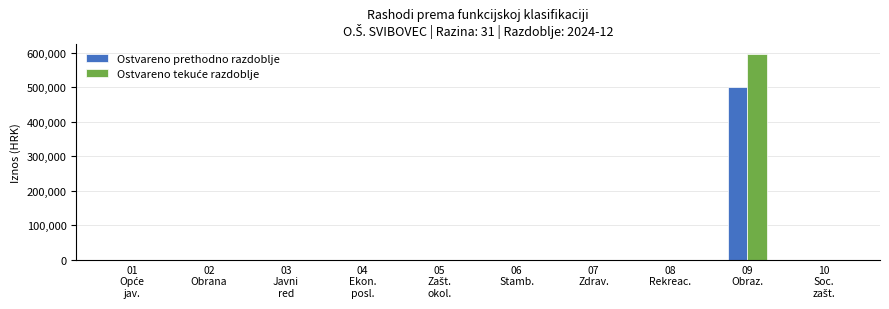

What is the greatest value displayed?

596840